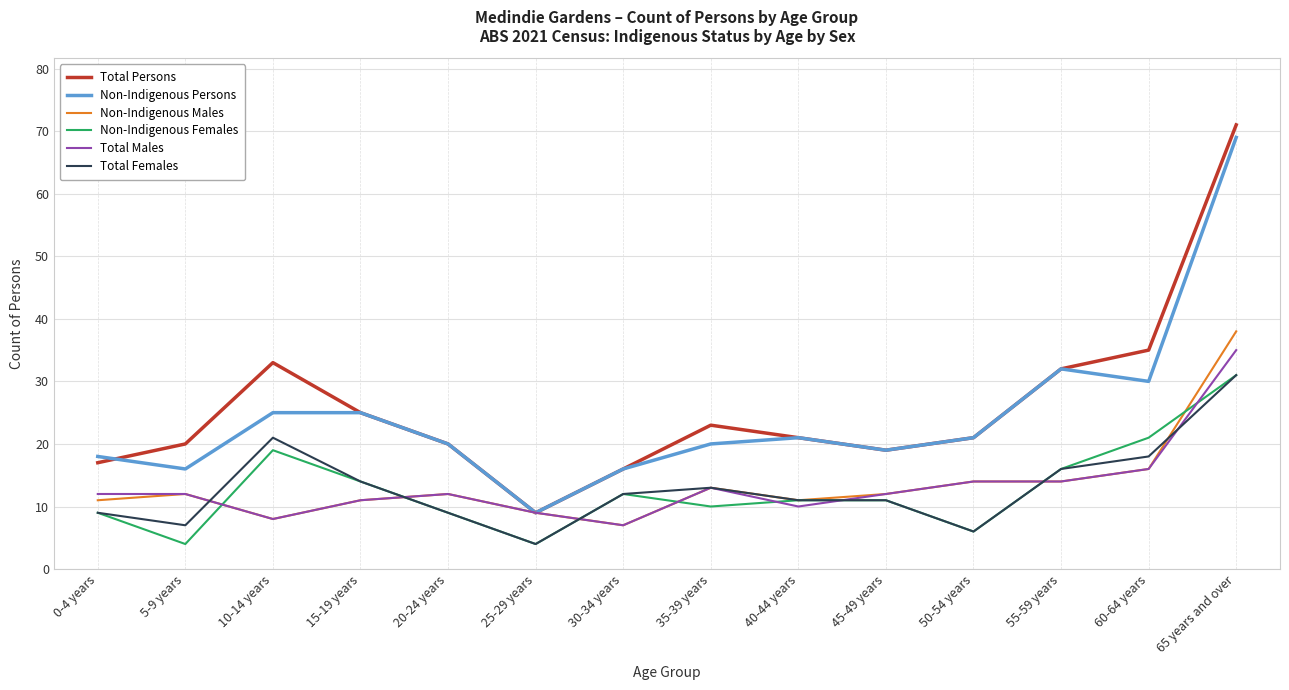

True or false: Non-Indigenous Females and Total Persons cross at least once.

False